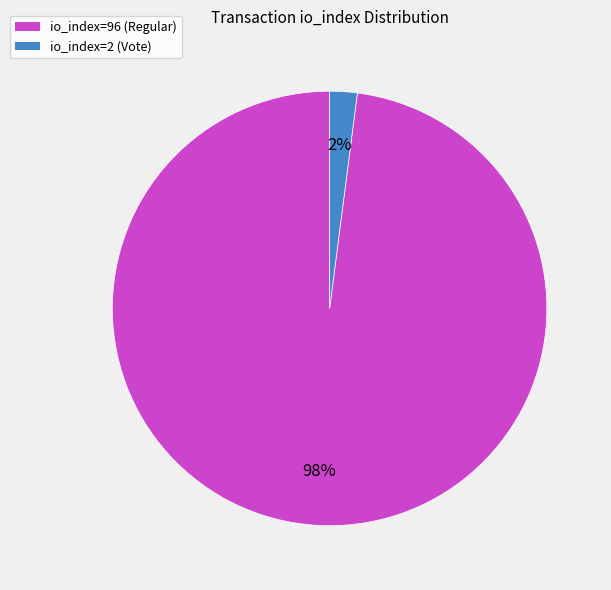

To the nearest percent, what is the average slice percentage?

50%